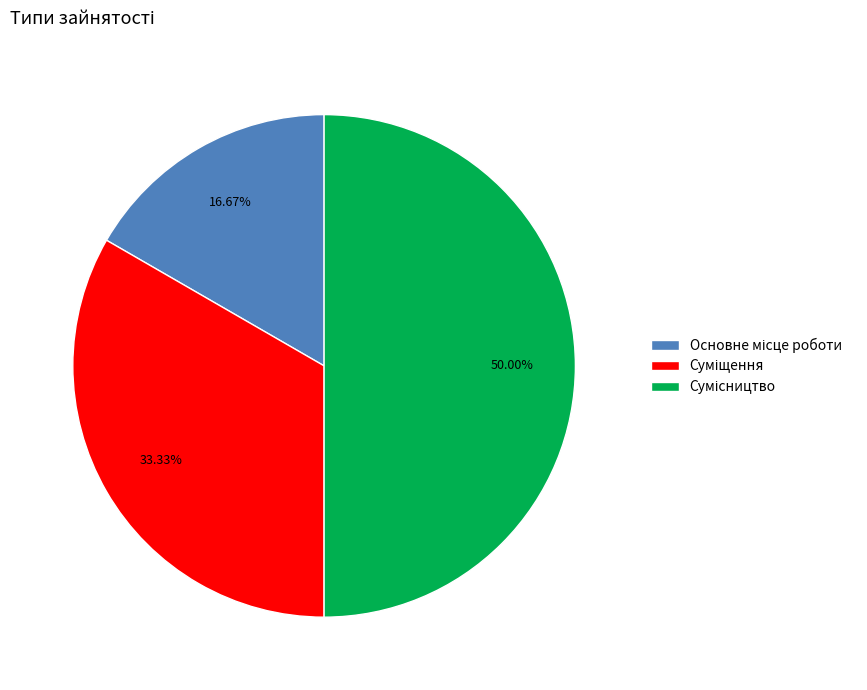

How many slices are in this pie chart?

3